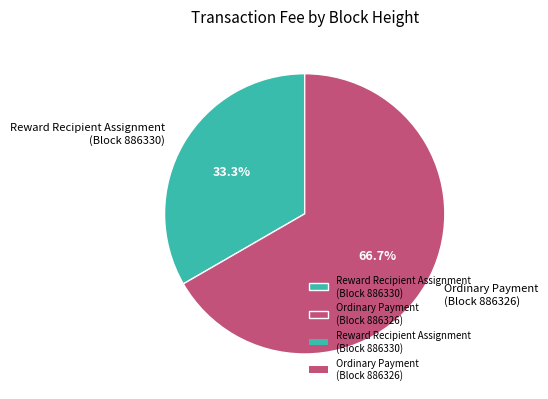

What percentage is NOT represented by Ordinary Payment (Block 886326)?

33.3%